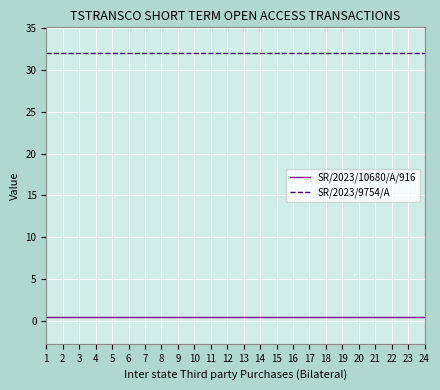

List the series in order of their overall mean, highest first.

SR/2023/9754/A, SR/2023/10680/A/916